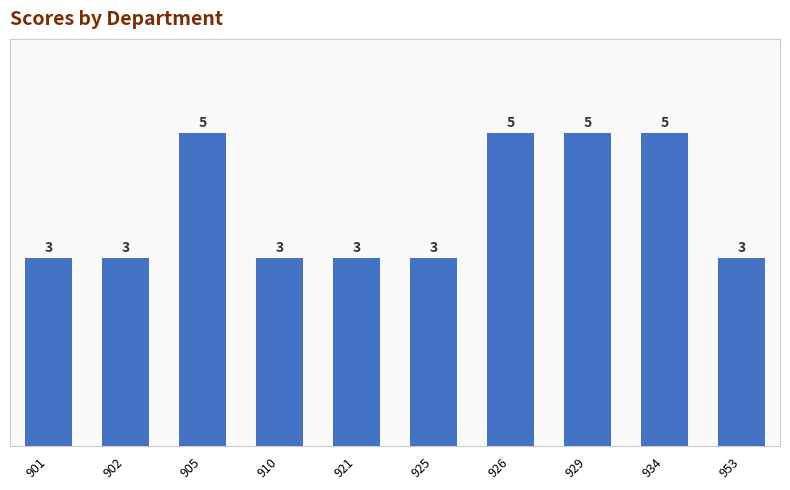

The chart shows a value of 9 at 934. True or false?

False